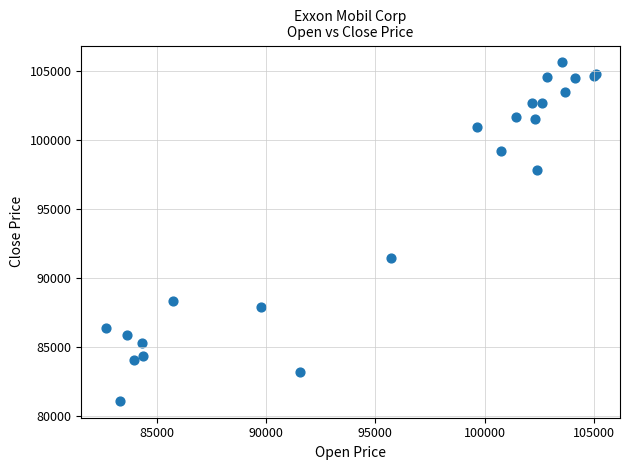

What Y value in the scatter plot is closest to 93336?

91399